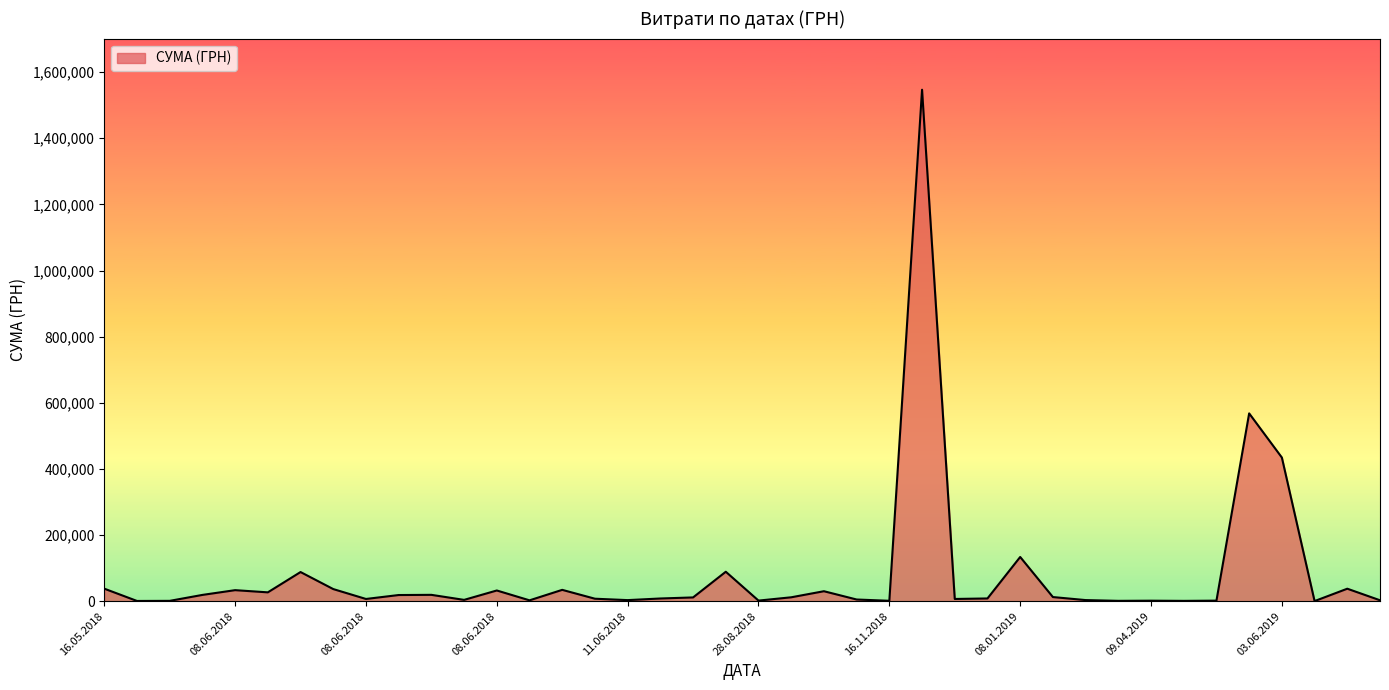

What is the sum of all values?

3294576.4